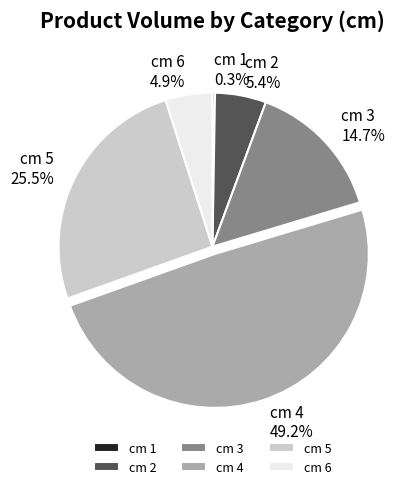

Is there any slice that represents more than half of the pie?

No